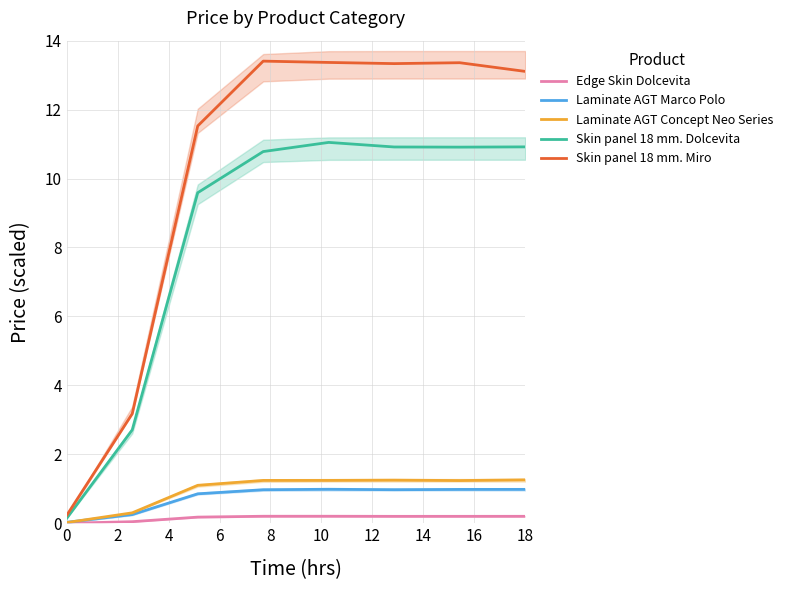

What is the sum of all Skin panel 18 mm. Miro values?

81.5